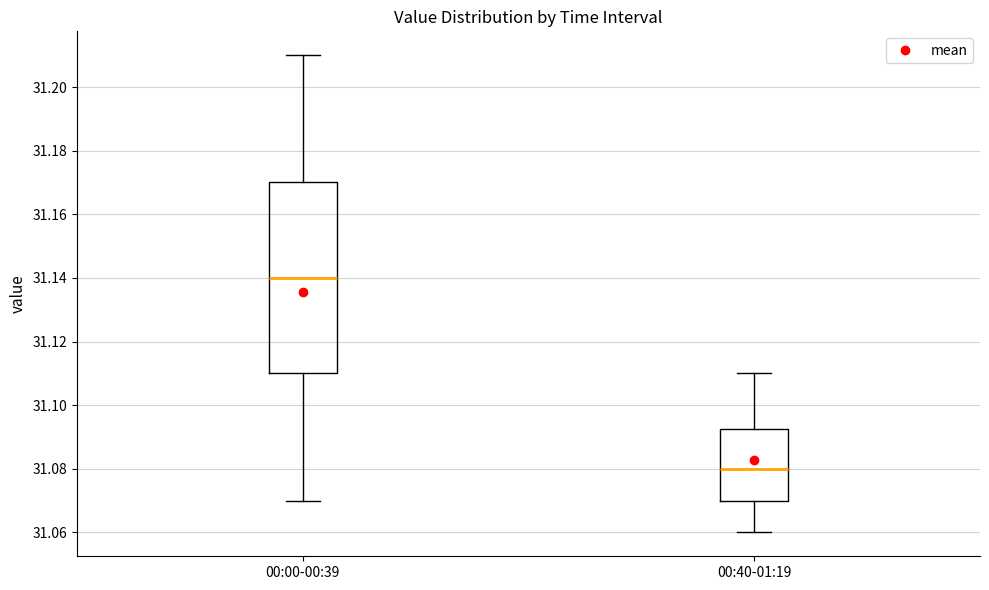

Where does the median line of the box for 00:00-00:39 sit on the y-axis? The values are not printed on the chart, so give them approximately, as read against the axis.

31.140